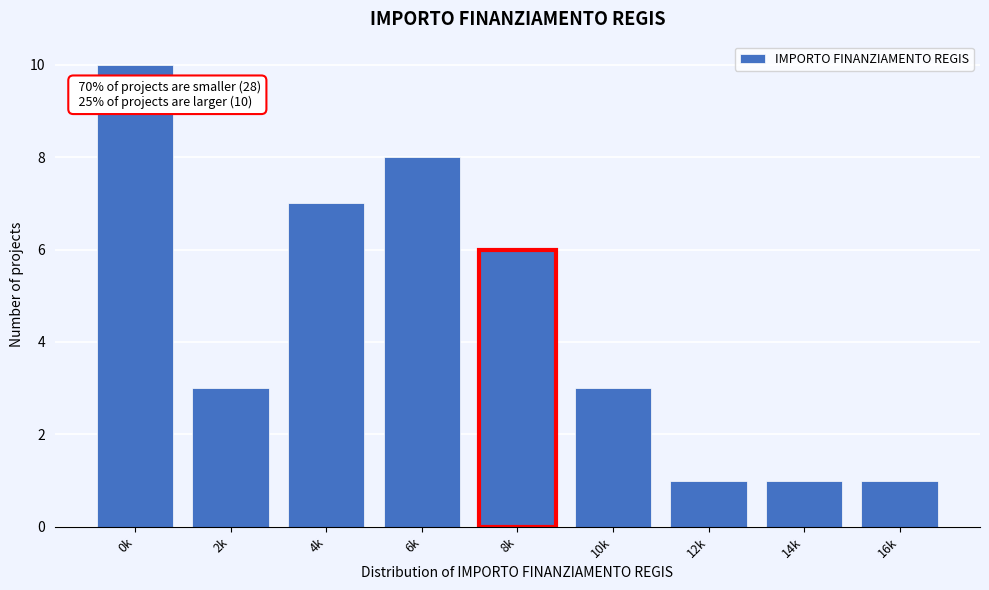

Reading left to right, extract all data points from this chart.

0k=10	2k=3	4k=7	6k=8	8k=6	10k=3	12k=1	14k=1	16k=1